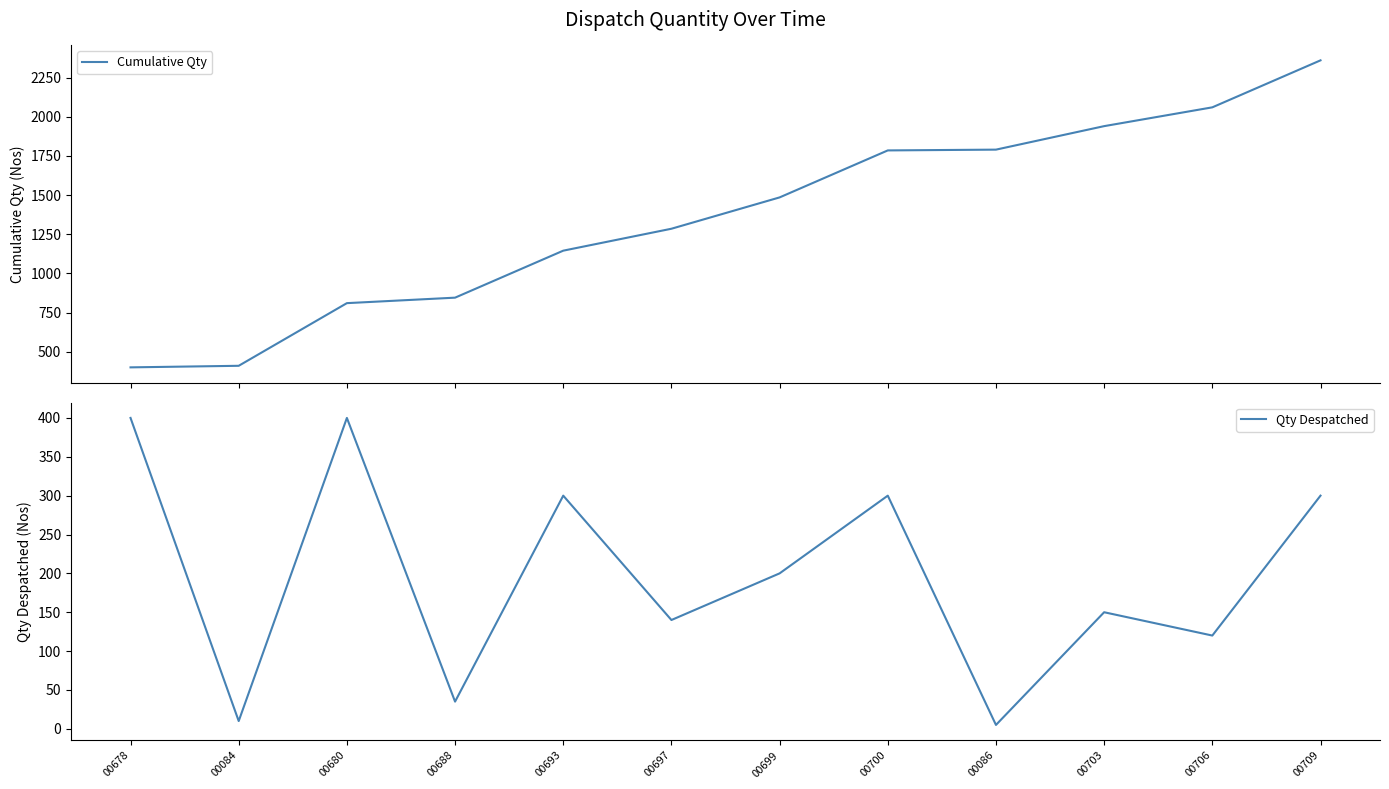

Is this an area chart (filled region under the line)?

No